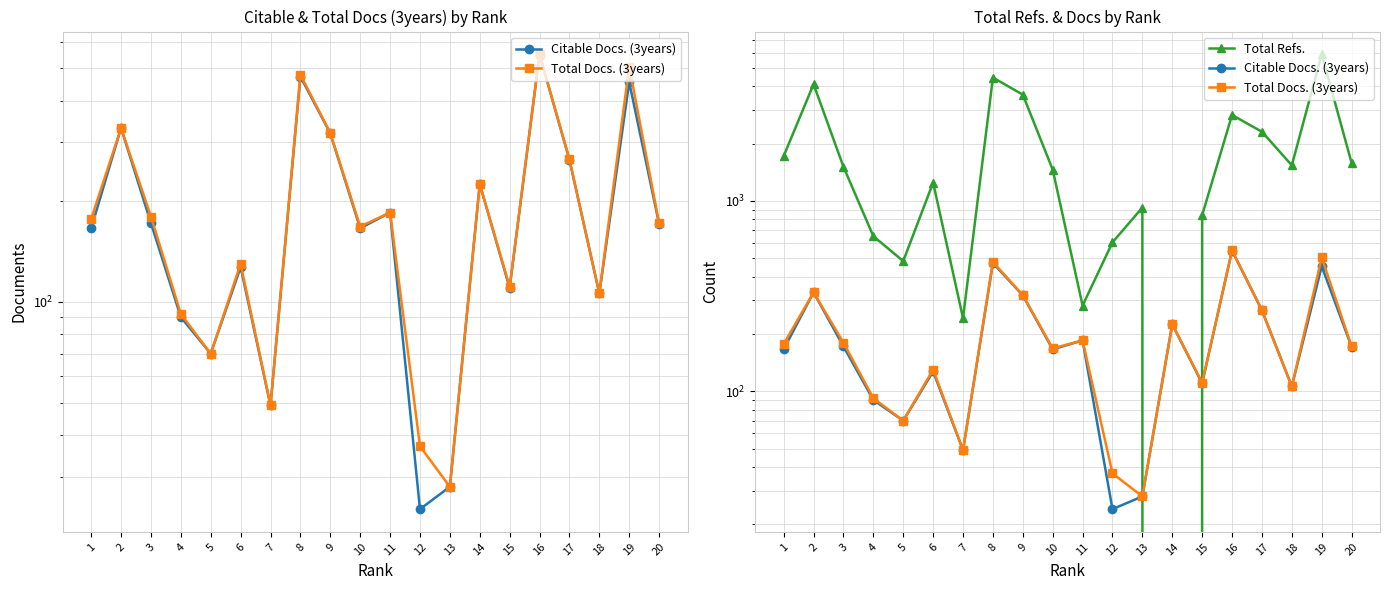

What is the greatest value displayed?

5902